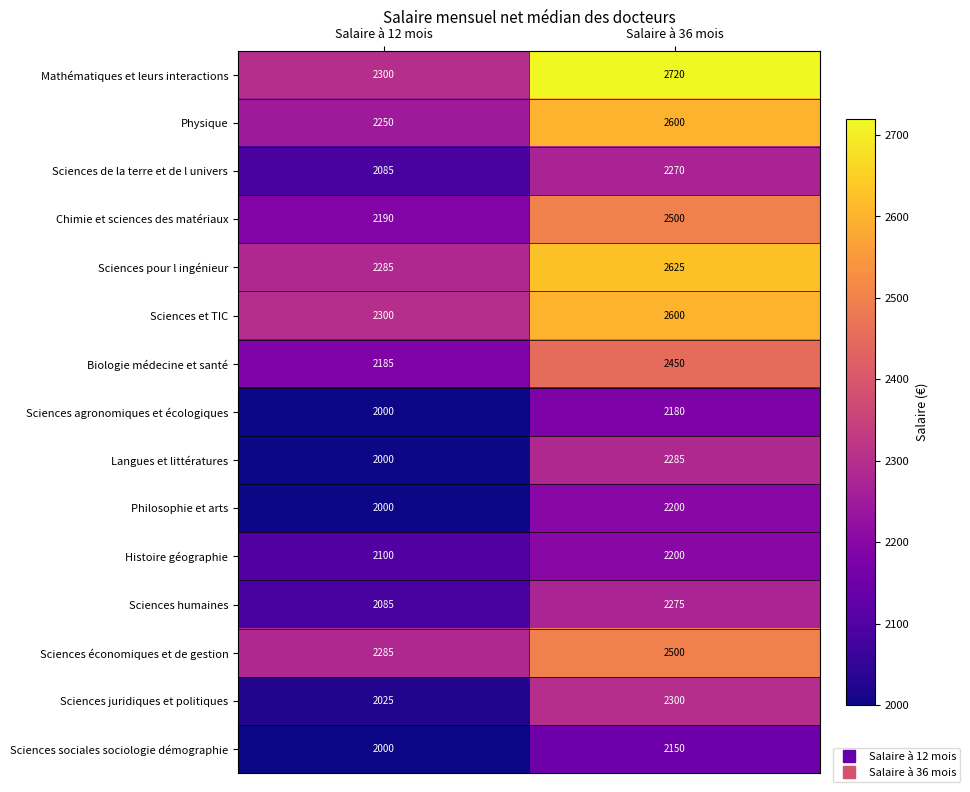

What is the spread (max minus min) of values at Salaire à 12 mois?

300